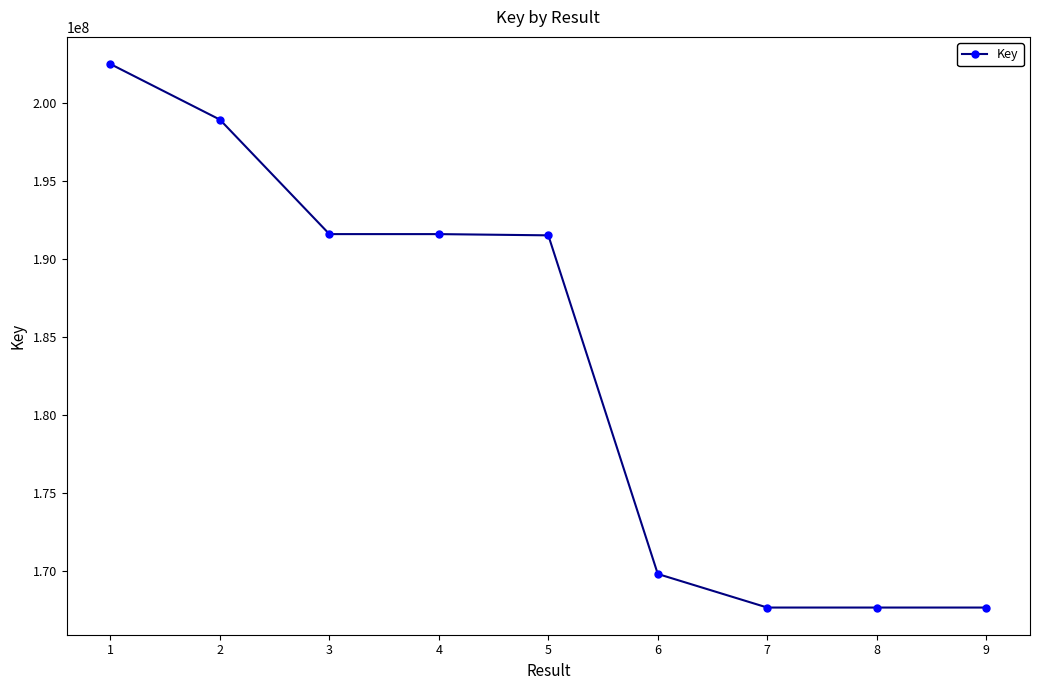

Which has a higher value, 9 or 4?

4